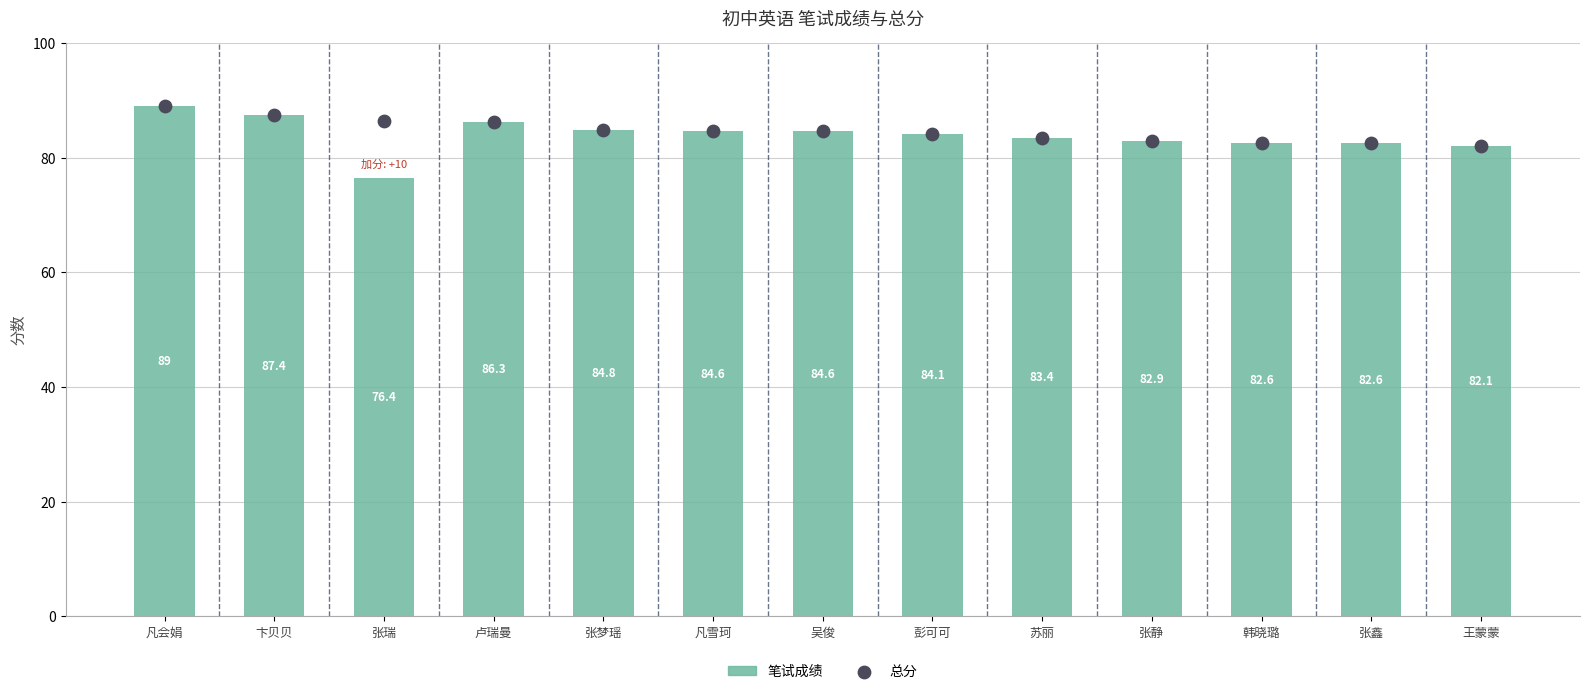

What are all the series names shown in the legend?

笔试成绩, 总分